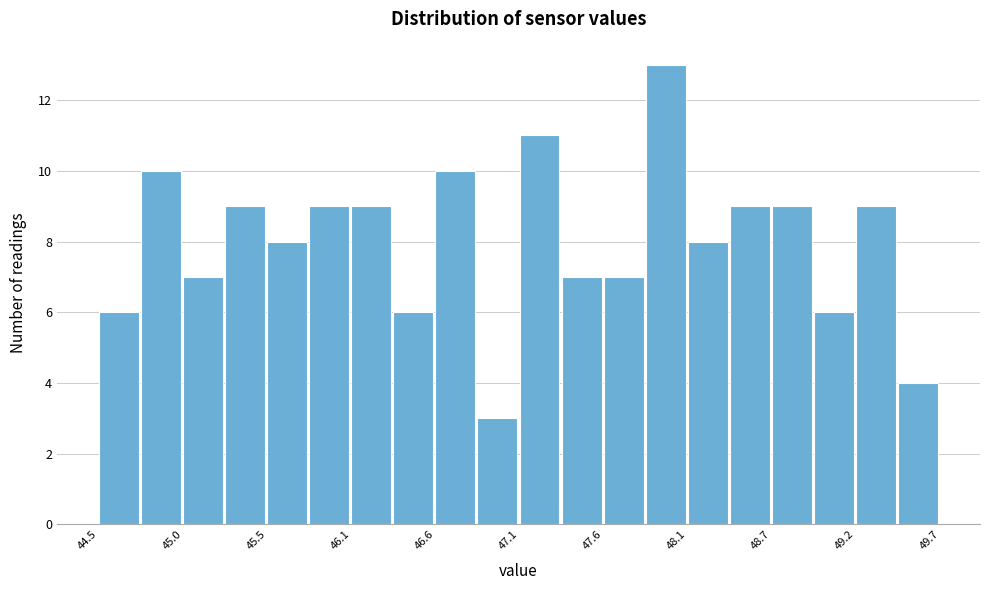

Read against the x-axis, roughly where is the centre of the tallest bar?

48.0